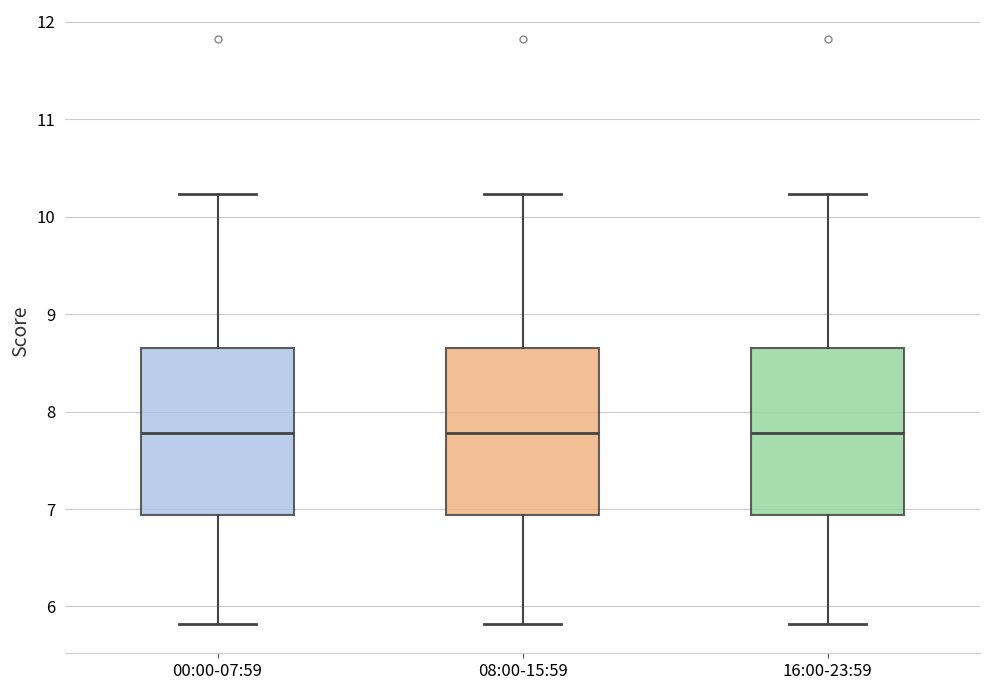

Reading left to right, transcribe this box plot: for each box, give where its median line is, the range the box spans, and where its two whiskers end, as read against the y-axis. The values are not printed on the chart, so give them approximately, as read against the axis.

00:00-07:59: median 7.8, box 6.9 to 8.7, whiskers 5.8 to 10.2
08:00-15:59: median 7.8, box 6.9 to 8.7, whiskers 5.8 to 10.2
16:00-23:59: median 7.8, box 6.9 to 8.7, whiskers 5.8 to 10.2